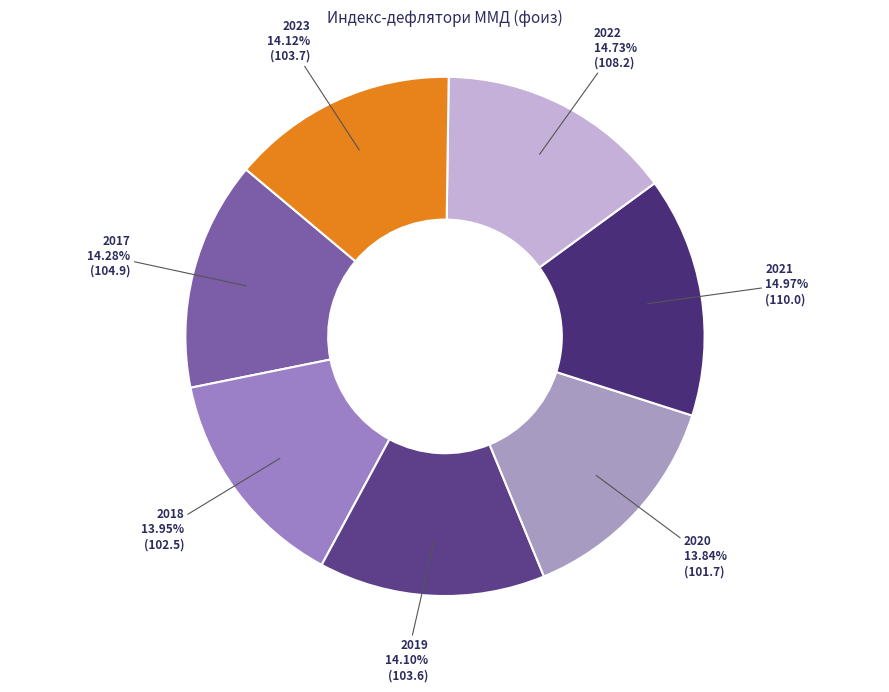

To the nearest percent, what is the difference between the 2019 and 2021 slice percentages?

1%